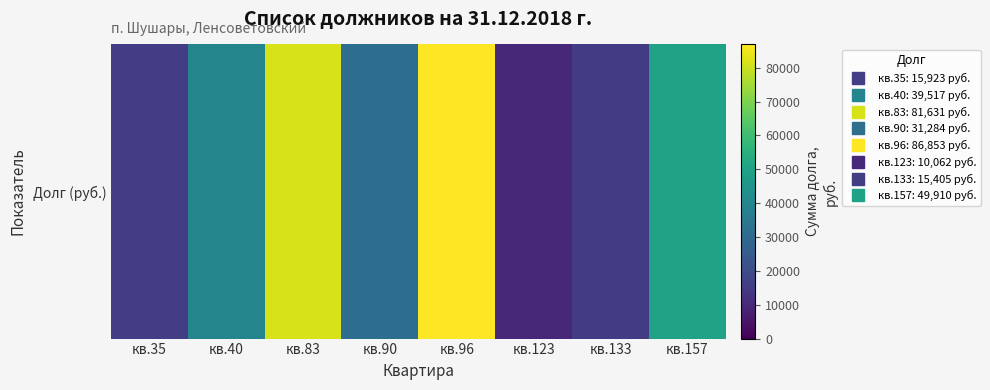

What is the minimum value shown in the chart?

10062.2